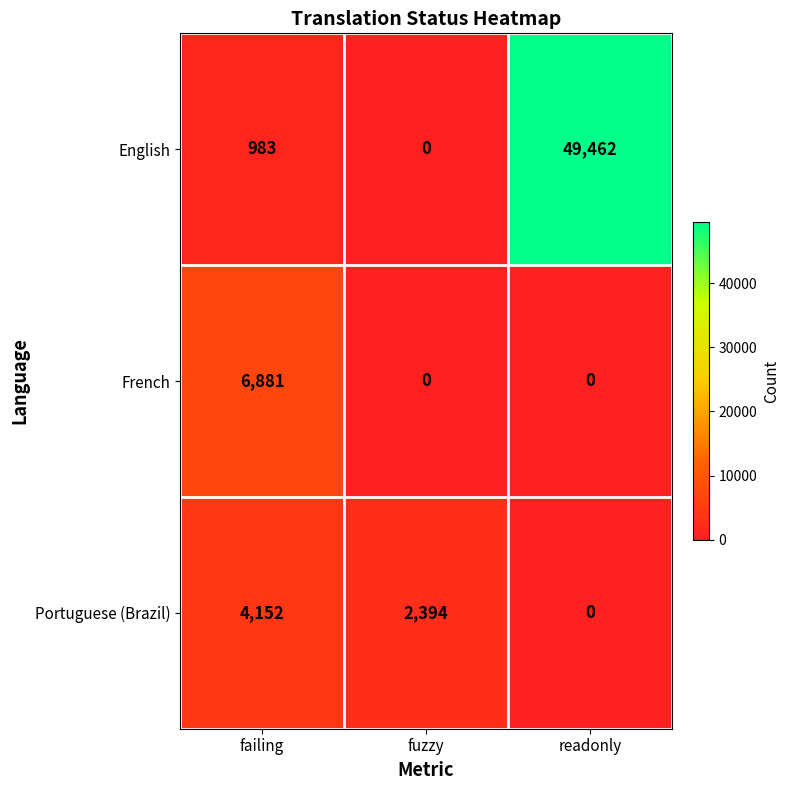

What is the greatest value displayed?

49462